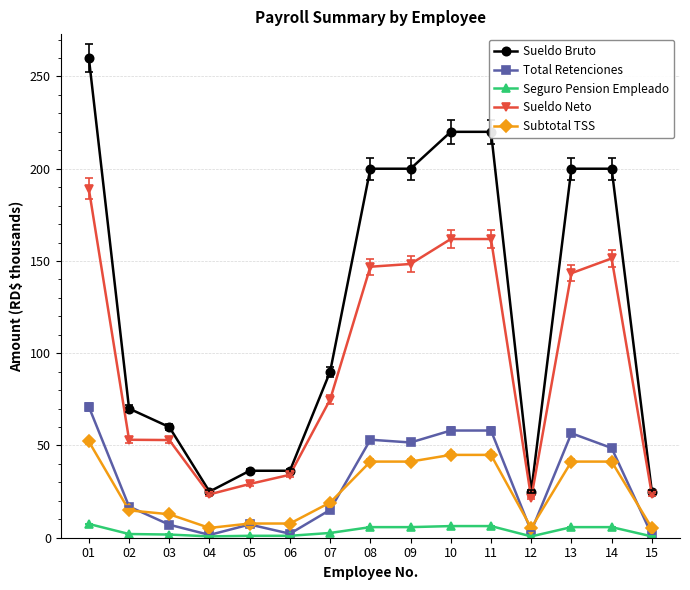

At which category is the sum across all series the highest?

01